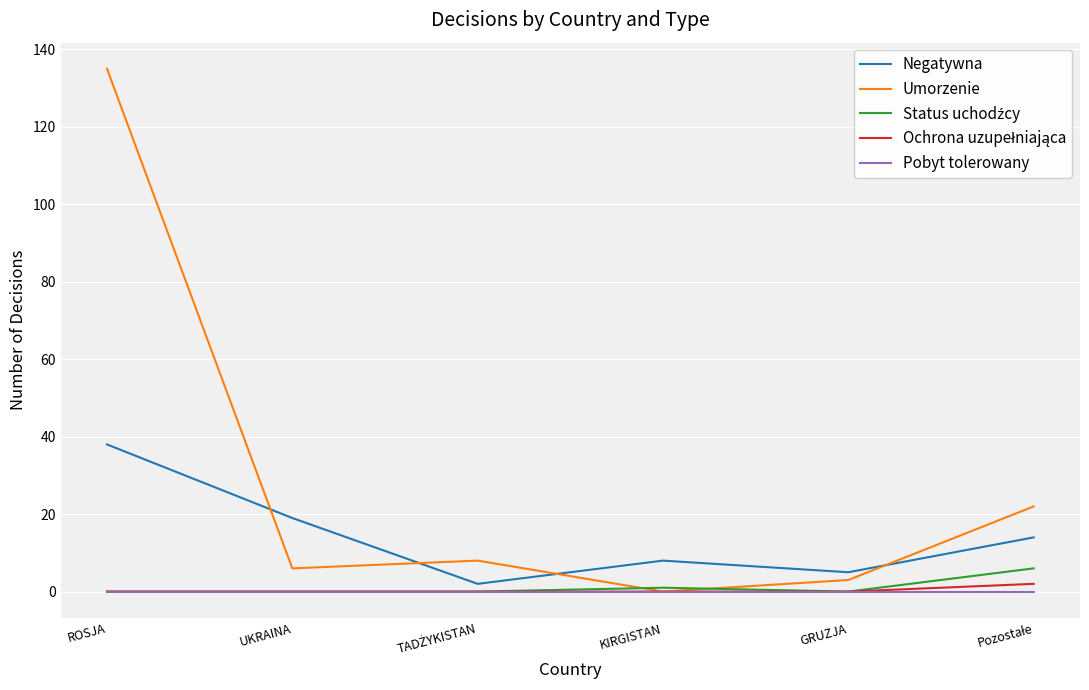

What is the maximum value shown in the chart?

135